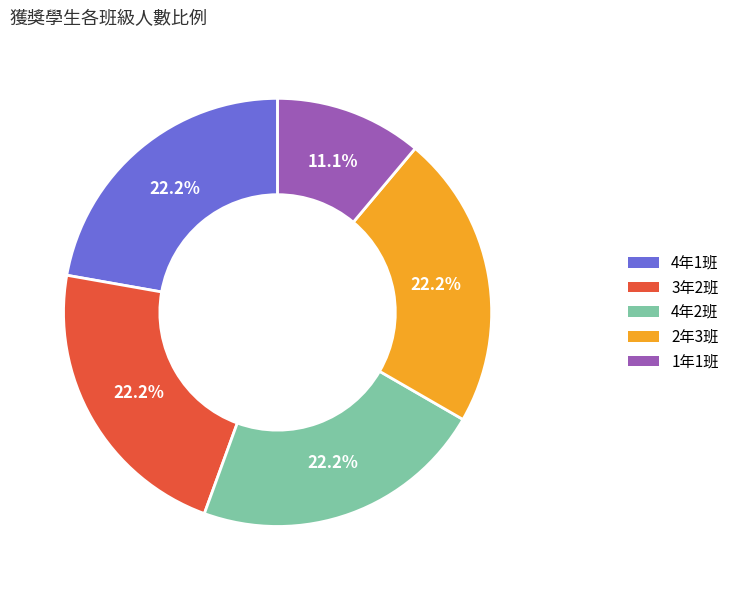

Do 2年3班 and 4年1班 together represent more than half of the pie?

No